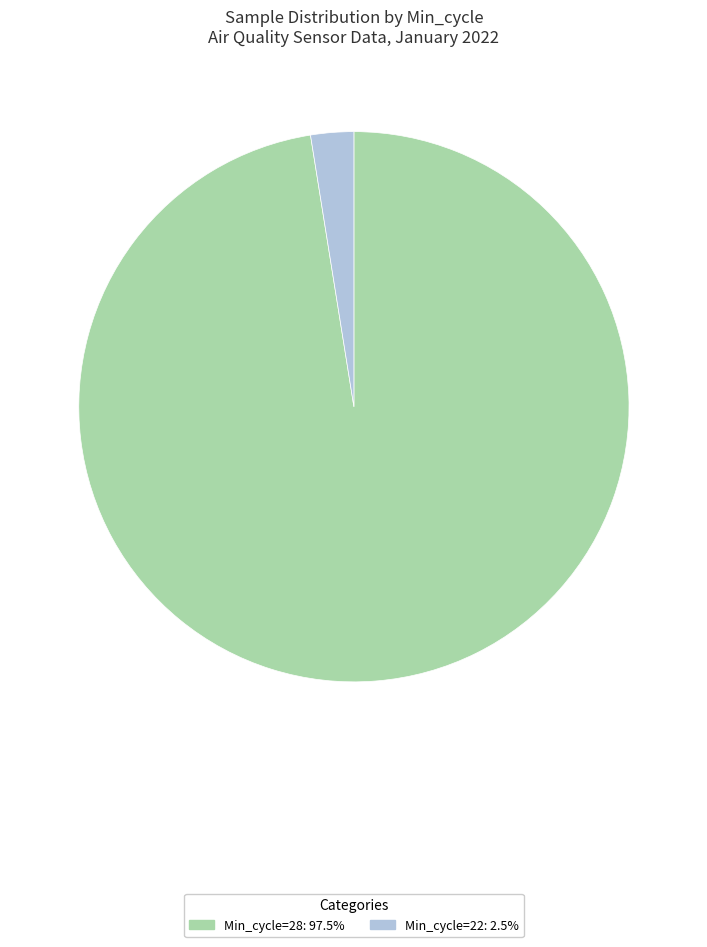

Is there a majority slice in this chart?

Yes